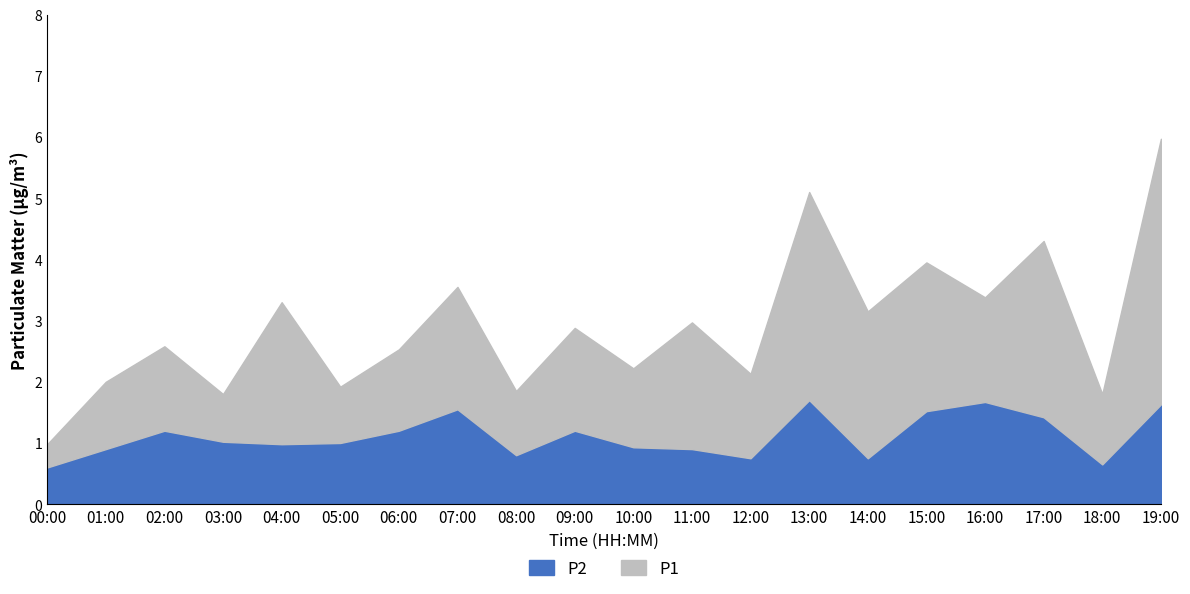

Is the value of P2 at 16:00 greater than the value of P1 at 17:00?

No